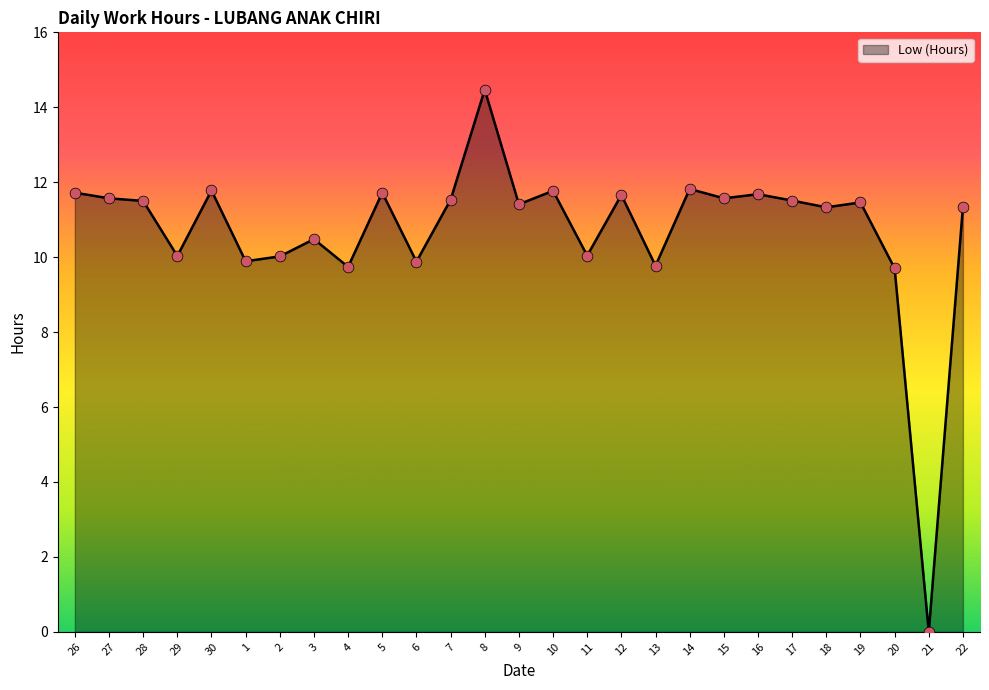

Approximately how many times larger is the value at 7 compared to 2?

1.2